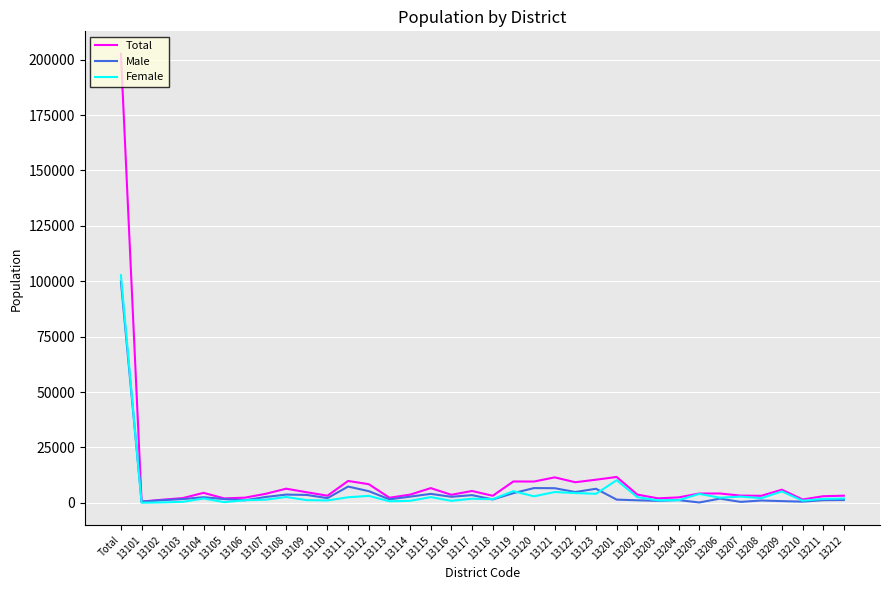

Is it true that Male equals 170 at 13205?

True